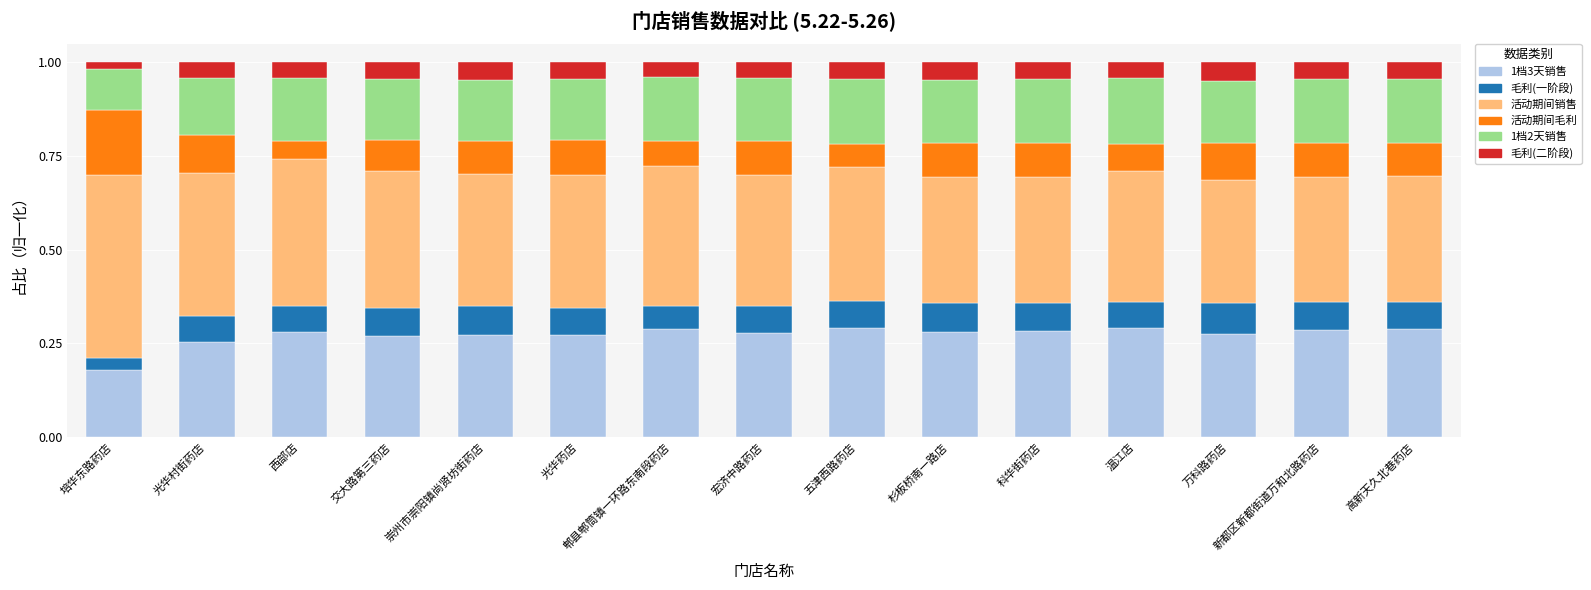

What is the total value across all series at 杉板桥南一路店?

1.0